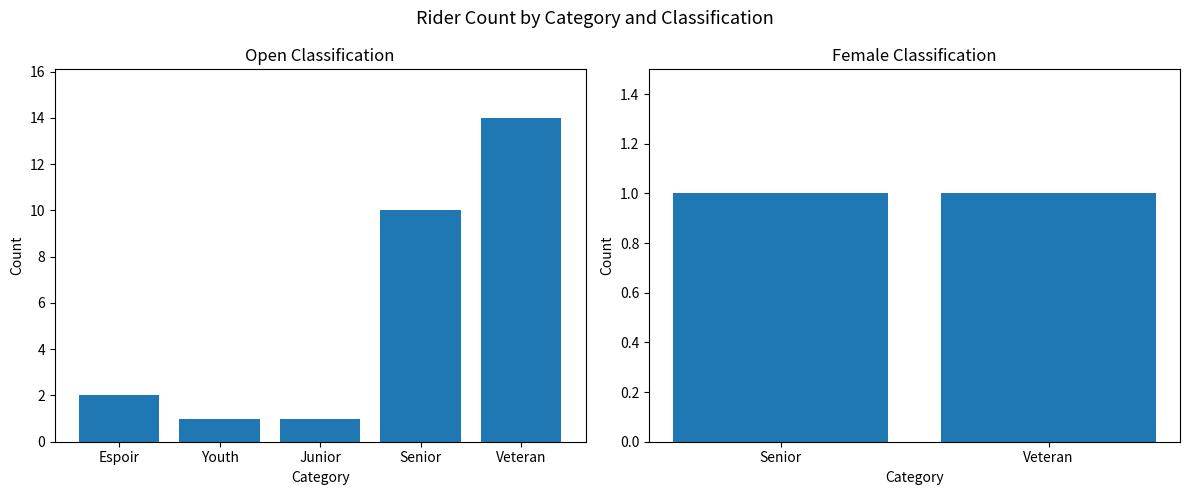

The value at Veteran is 14. True or false?

True